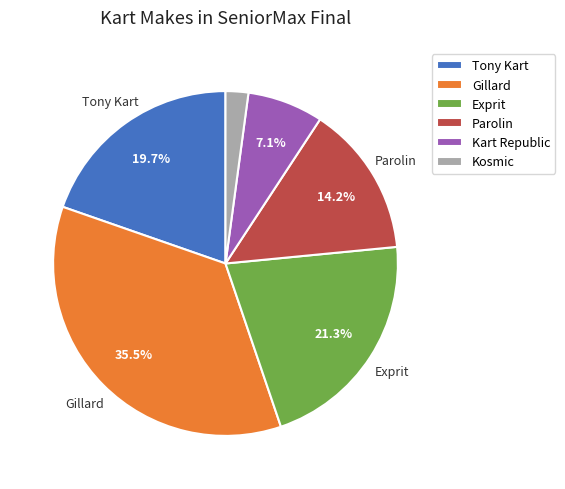

Which slice is the smallest?

Kosmic